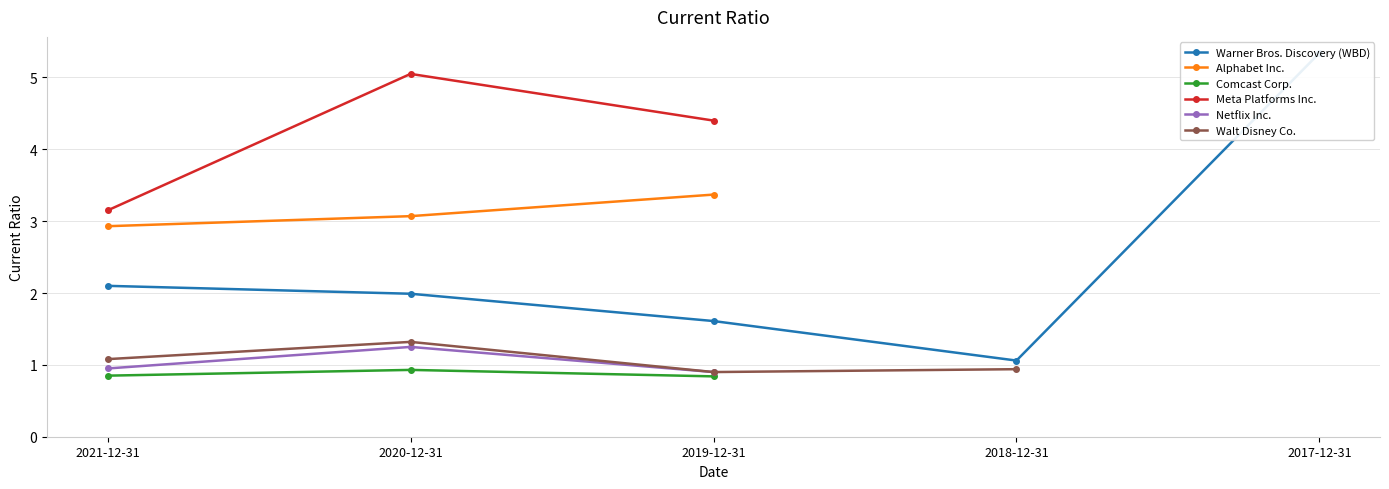

Where does the Alphabet Inc. series first go above 3?

2020-12-31